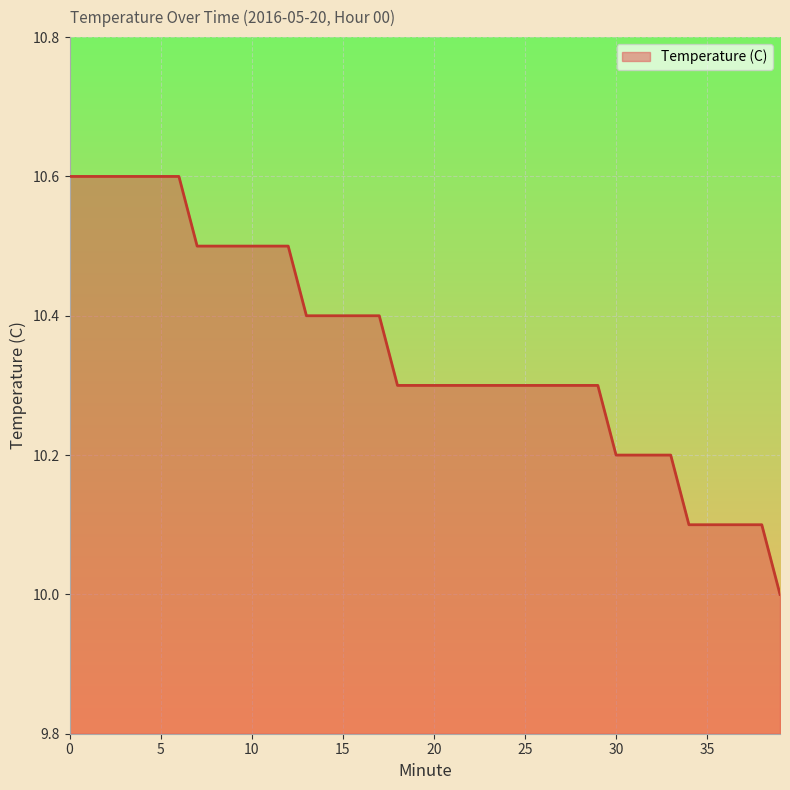

What is the maximum value shown in the chart?

10.6